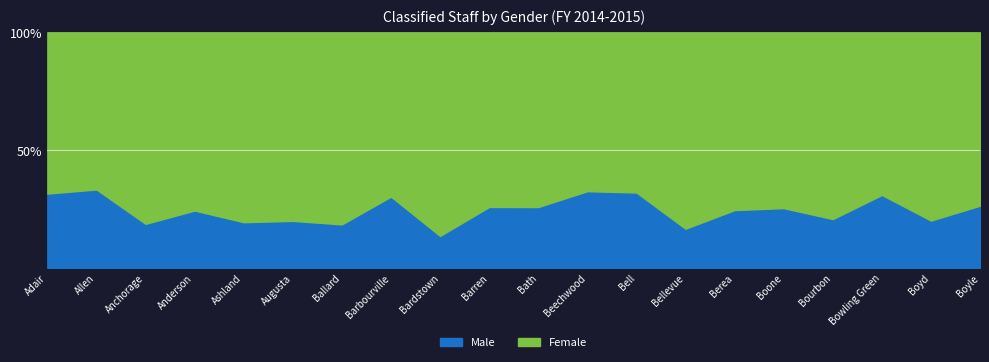

What position from the right is Berea?

6